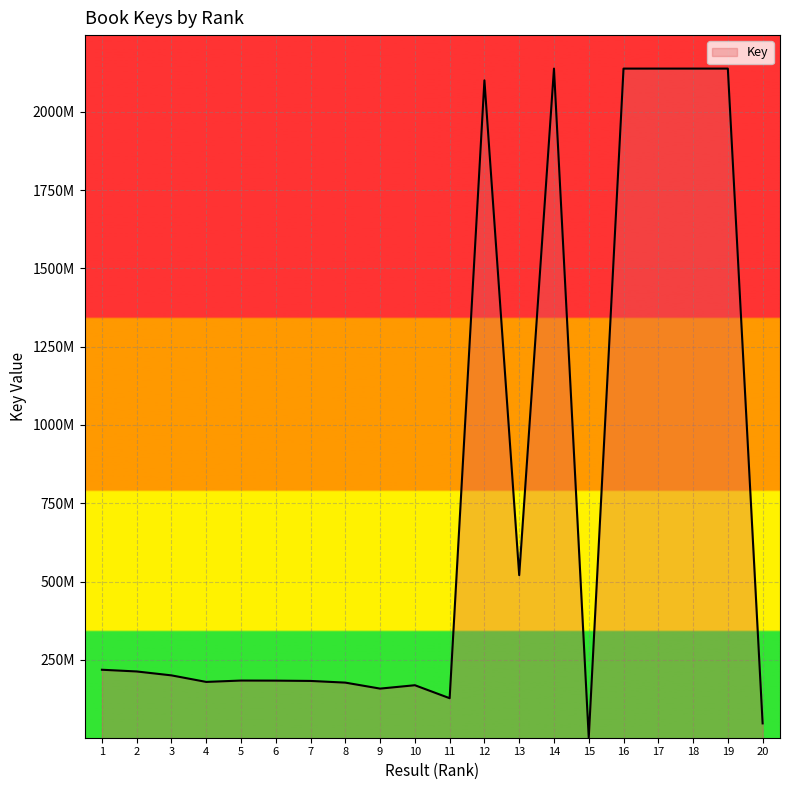

What is the greatest value displayed?

2137690162